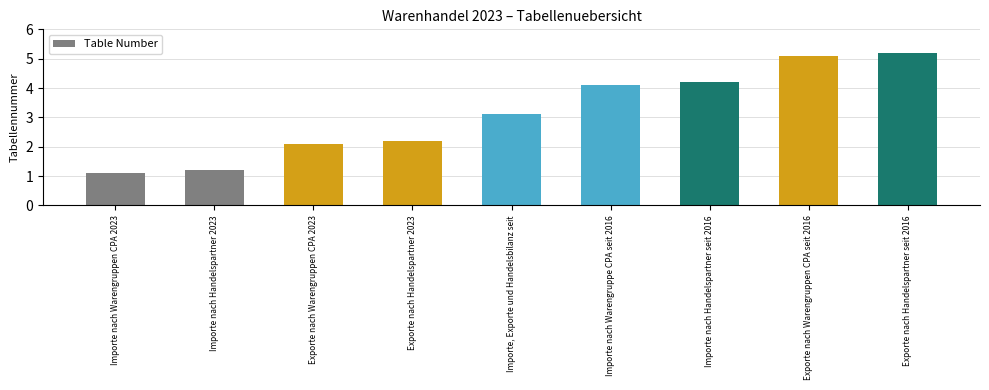

What is the ratio of the value at Importe, Exporte und Handelsbilanz seit to the value at Exporte nach Handelspartner seit 2016?

0.6